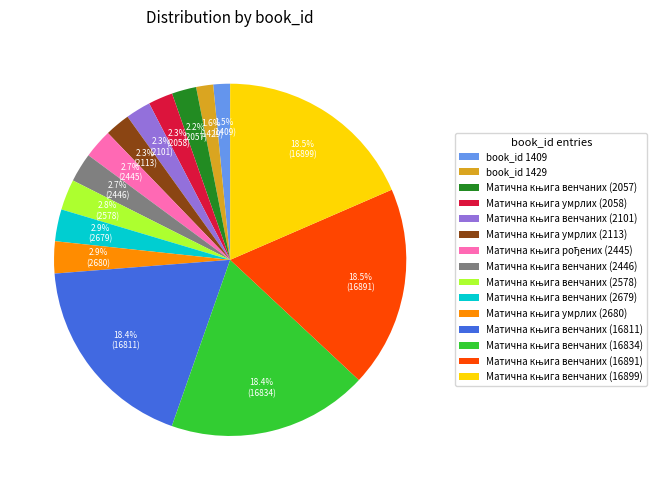

To the nearest percent, what is the difference between the largest and smallest slice percentages?

17%